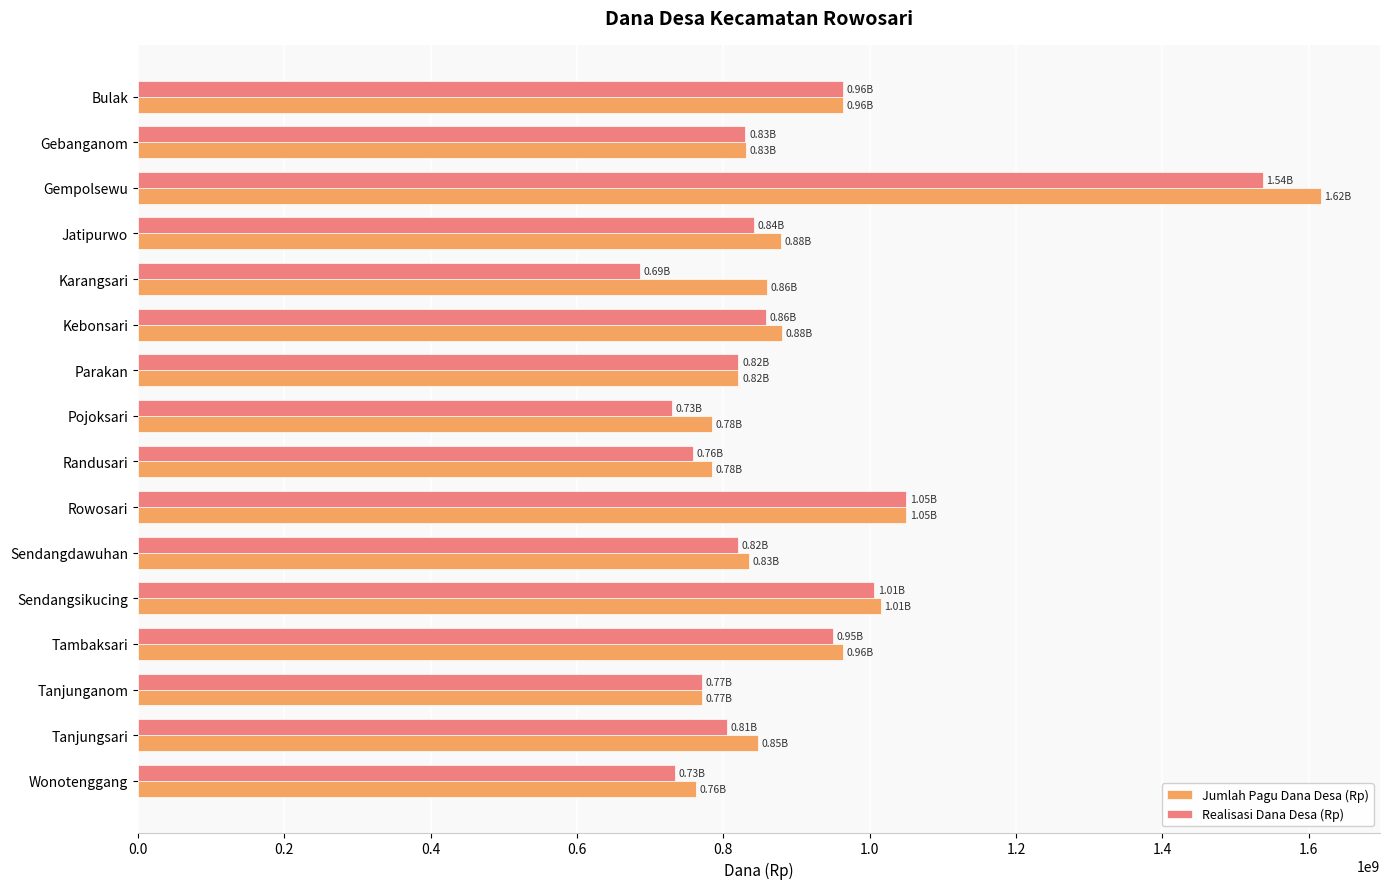

What is the difference between the second highest and minimum values in the Realisasi Dana Desa (Rp) series?

363568250